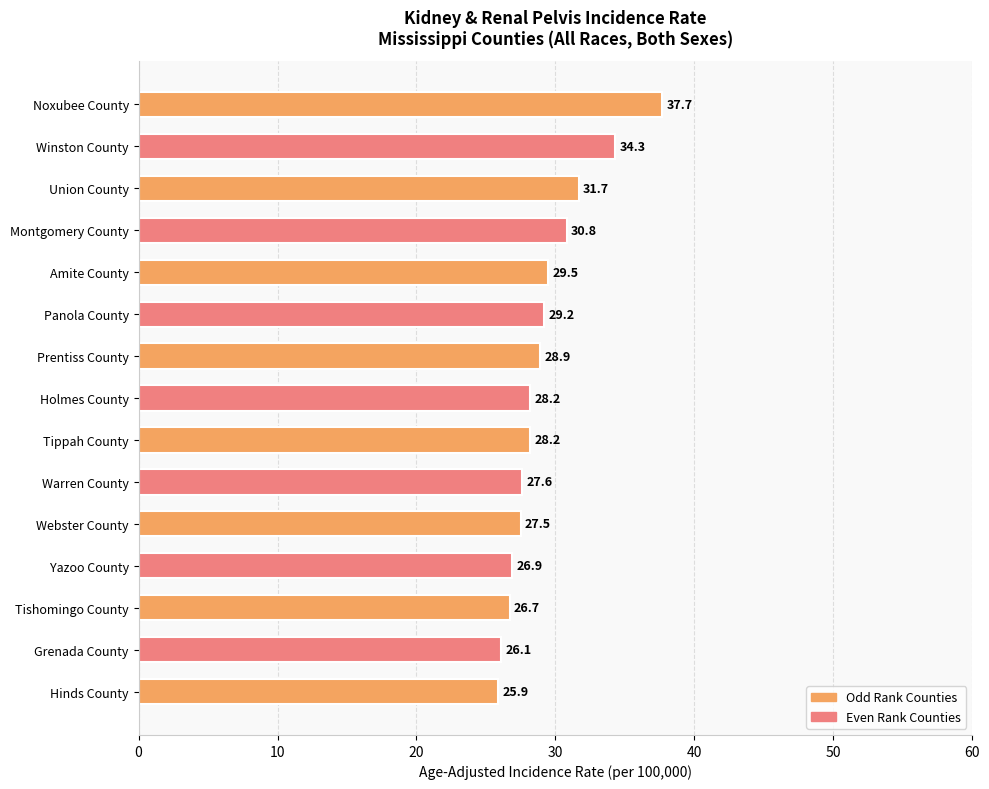

Which category has the highest value across all series?

Noxubee County